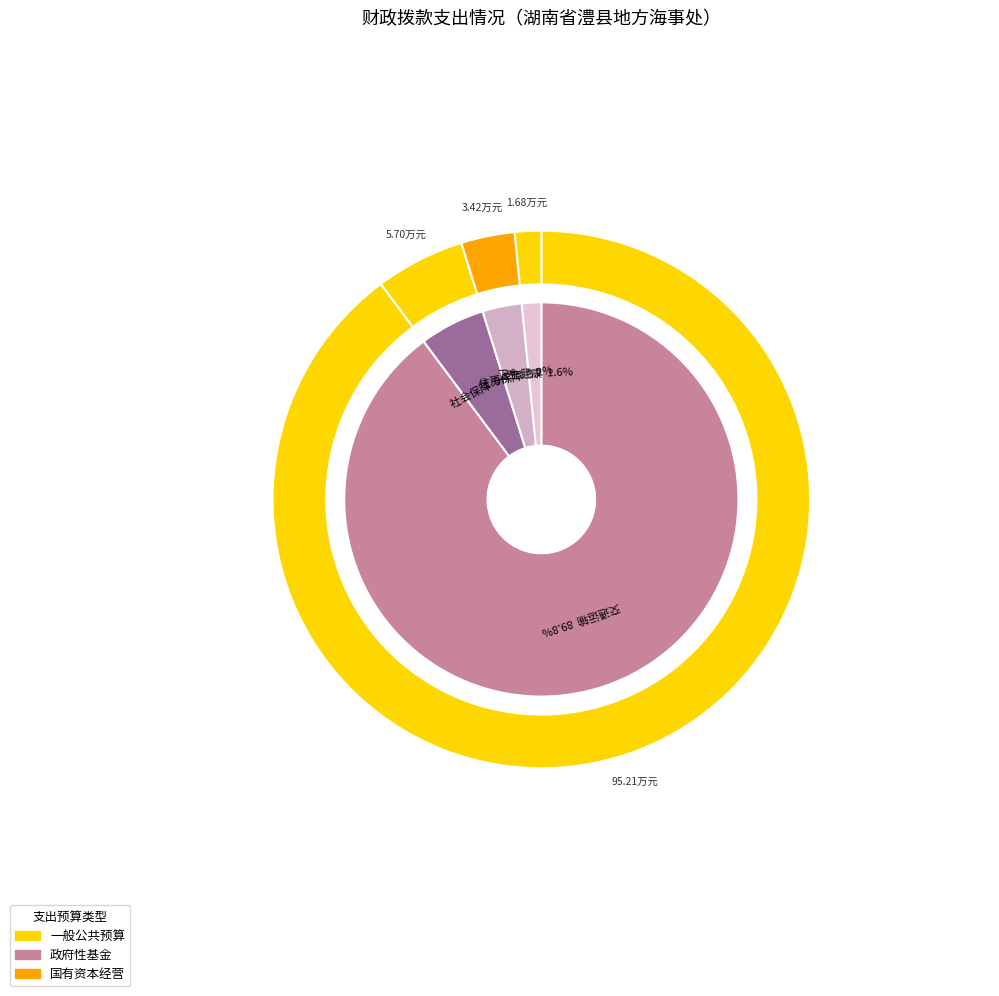

What is the total percentage of 六、社会保障和就业支出 and 七、卫生健康支出?

7.0%